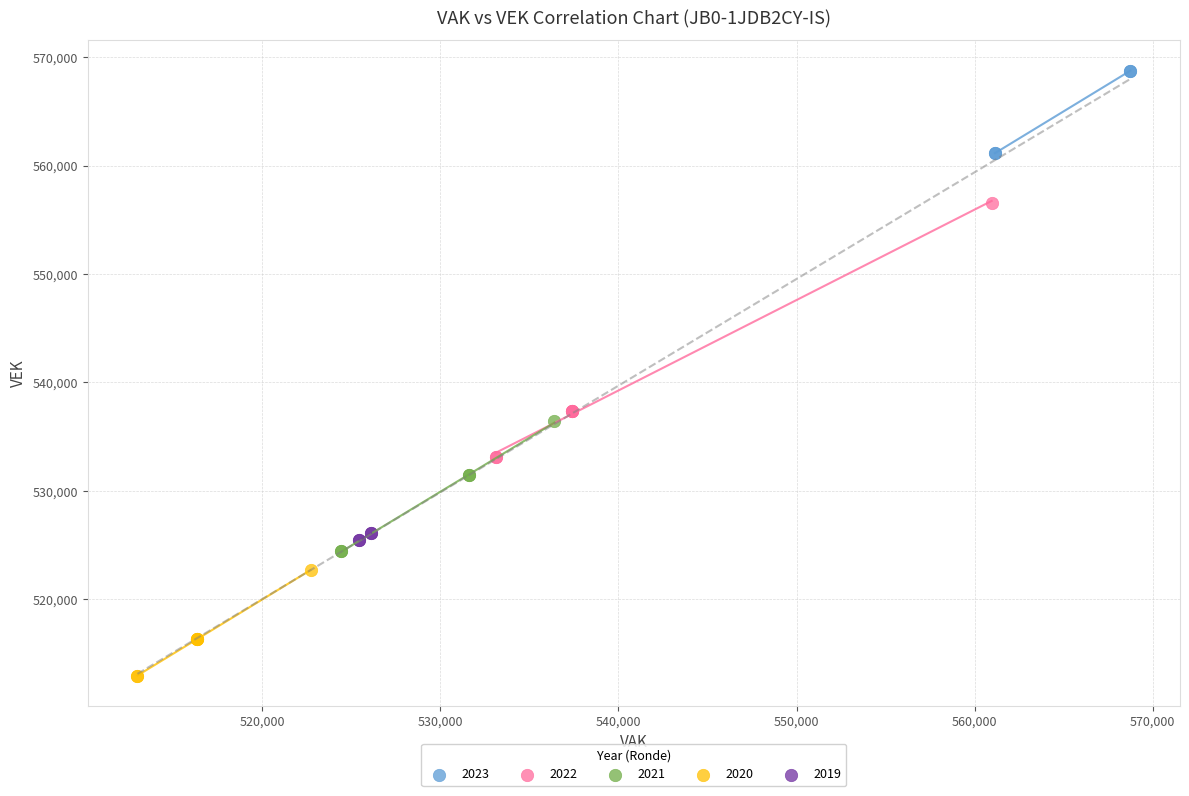

Which series reaches the maximum Y coordinate?

2023